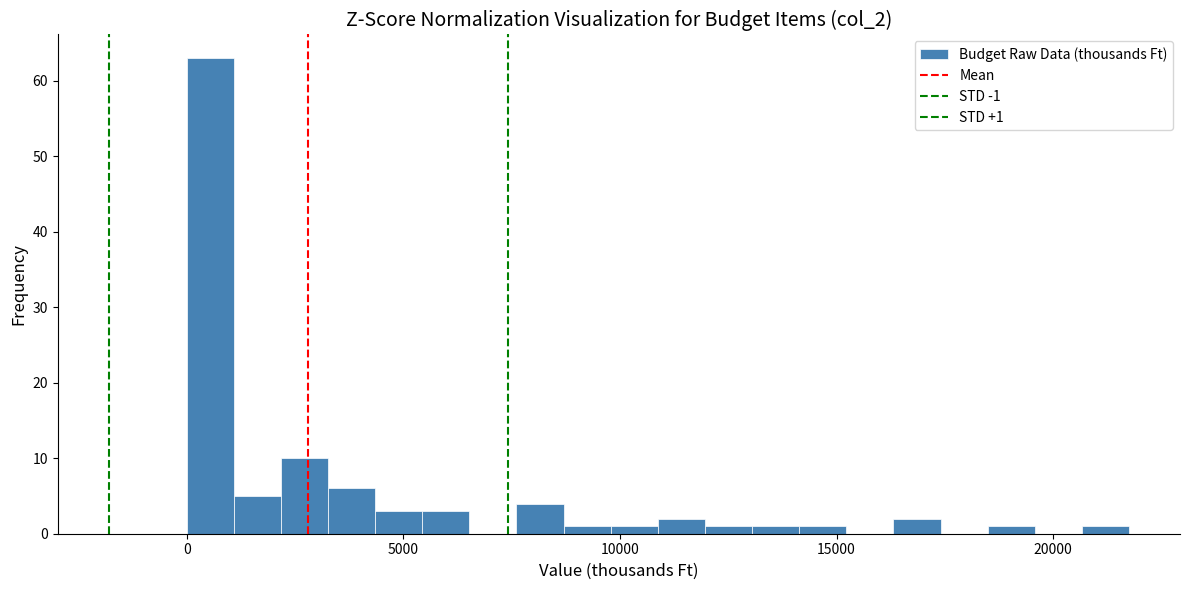

Around what value on the x-axis is the tallest bar? Give the approximate position of its centre, as read against the axis.

500